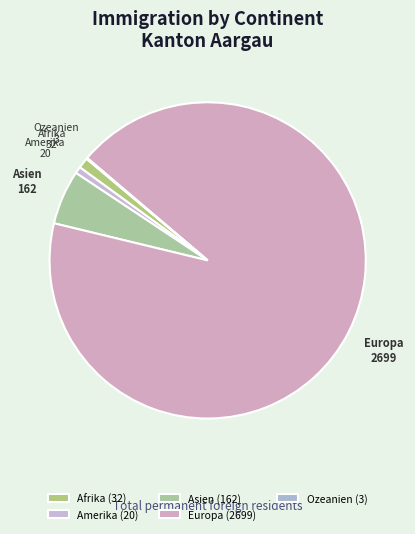

The Asien slice represents 14% of the pie. True or false?

False